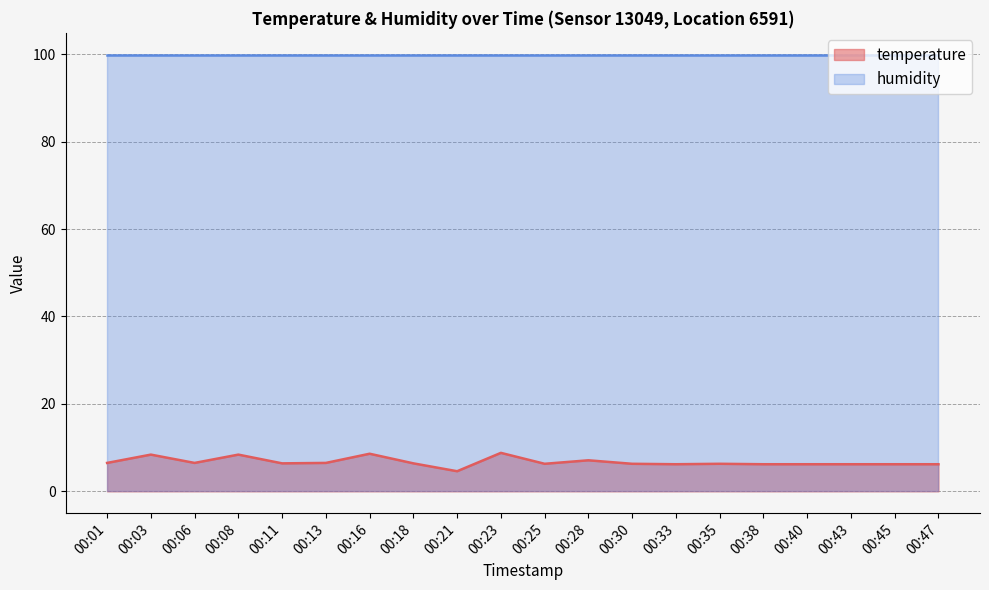

How many values are below 6?

1